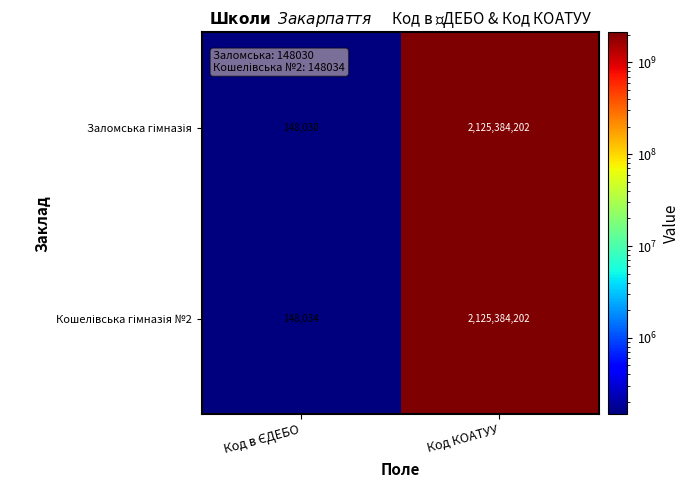

What is the smallest value displayed?

148030